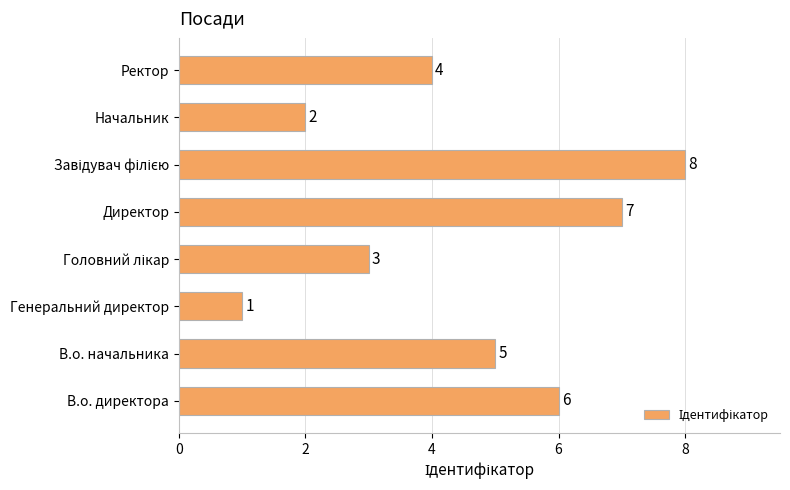

Is it true that the value at Ректор is 4?

True